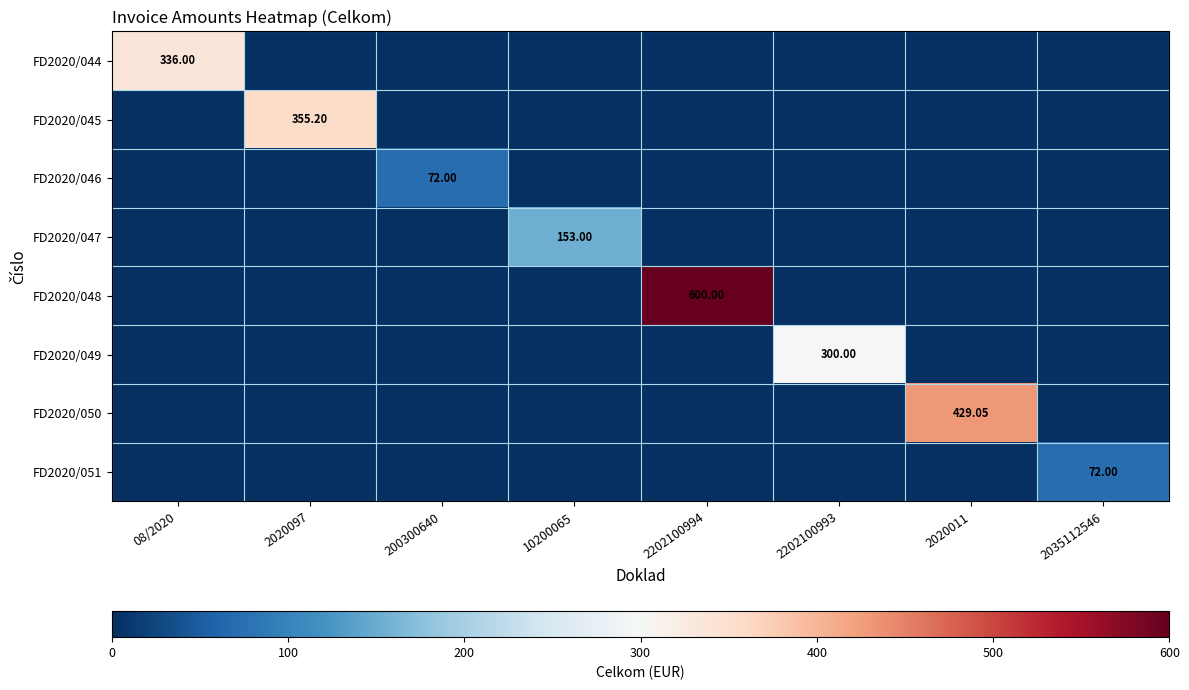

Between 2202100993 and 10200065, which is larger?

2202100993